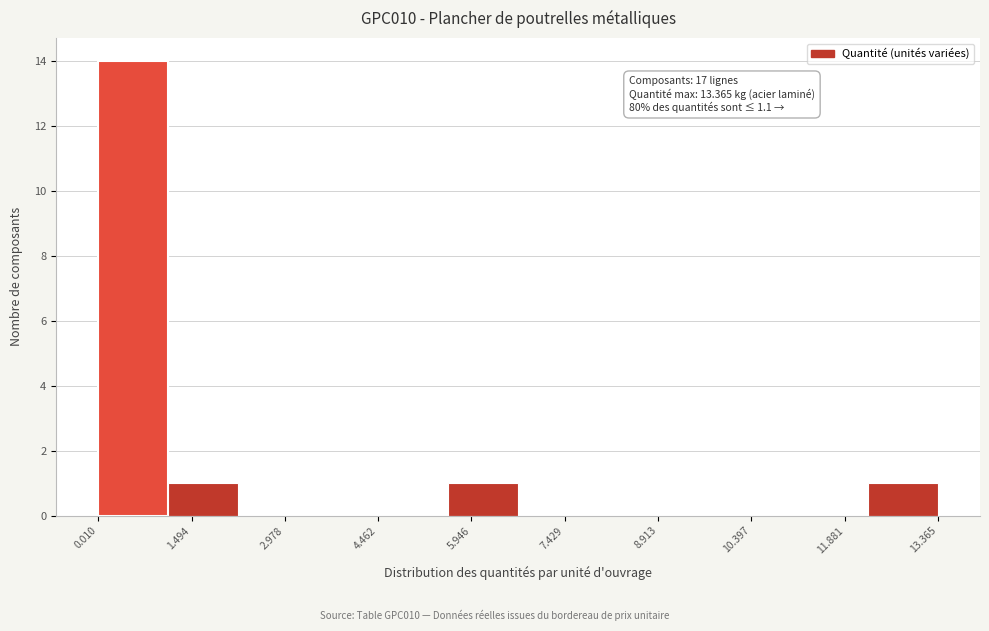

Over which range of the x-axis is the bar tallest?

0.0 to 1.2